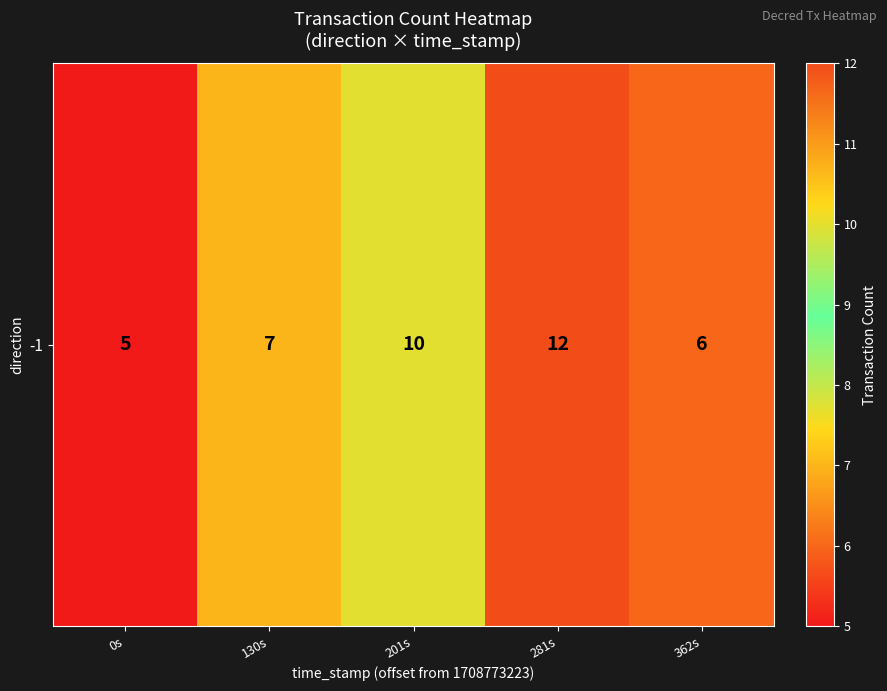

List the labels in order of value, smallest first.

0s, 362s, 130s, 201s, 281s